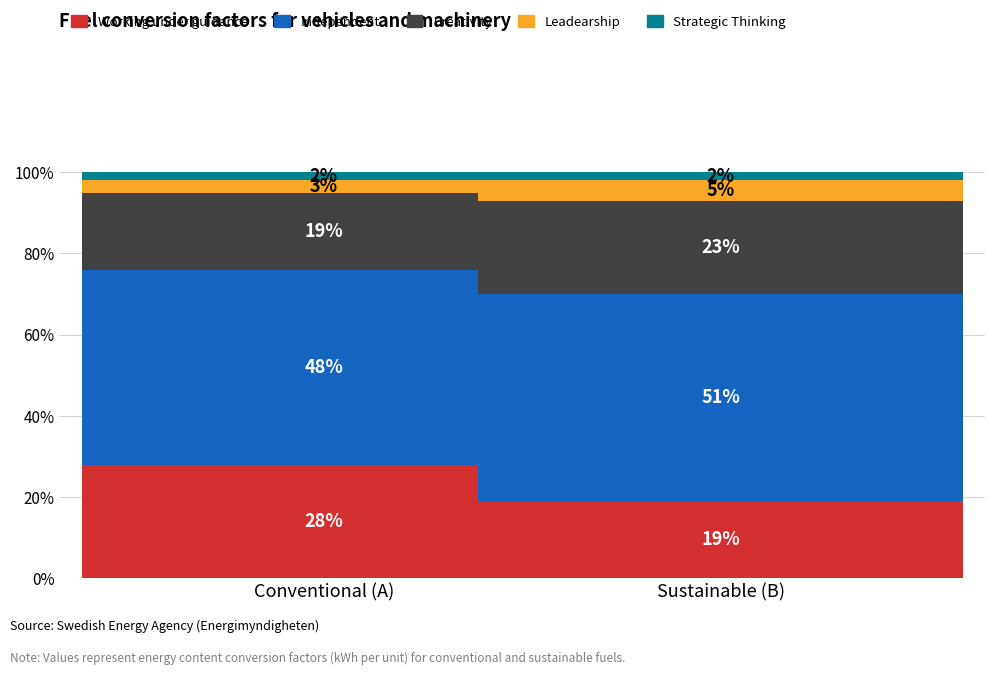

Are the bars grouped side by side (vs. stacked)?

No